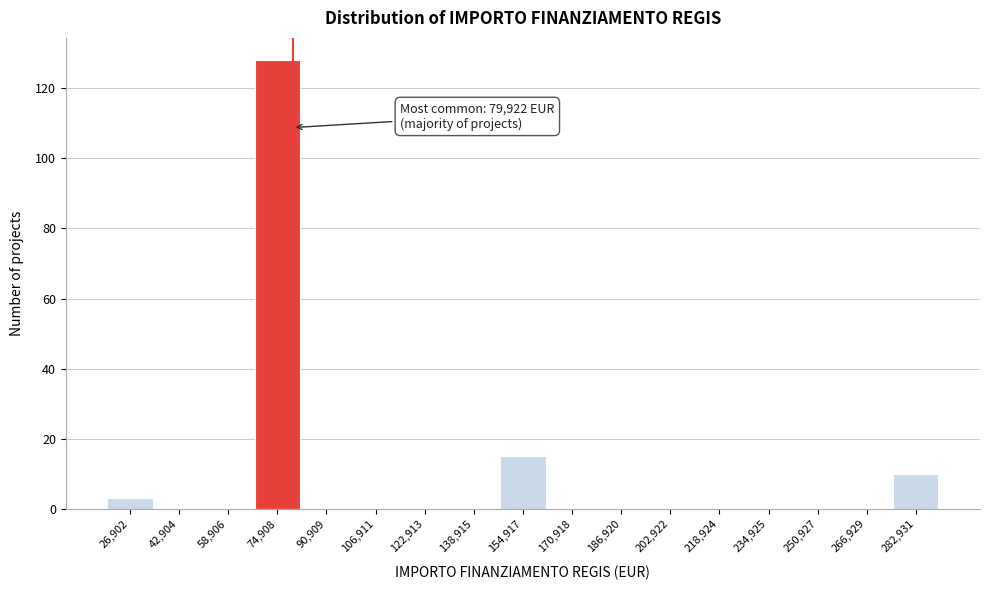

Which range on the x-axis has the tallest bar?

66000 to 82000